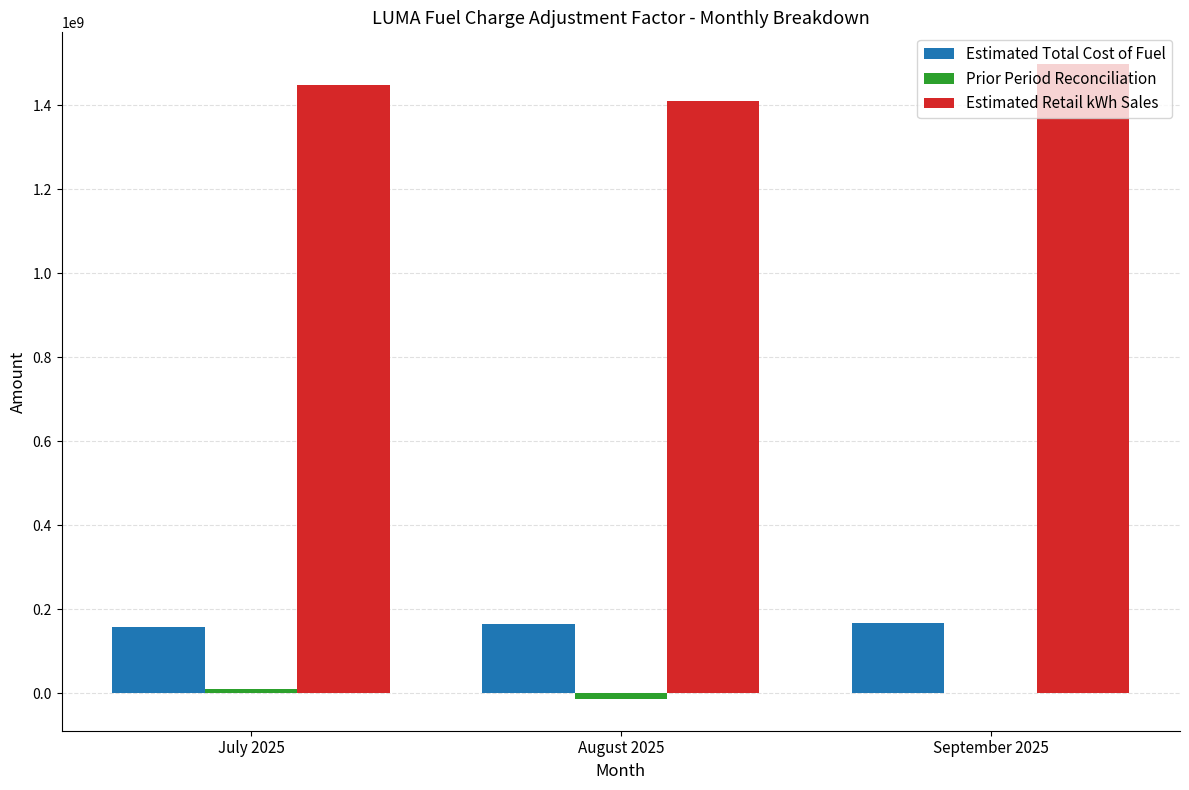

Which series has the largest total across all categories?

Estimated Retail kWh Sales